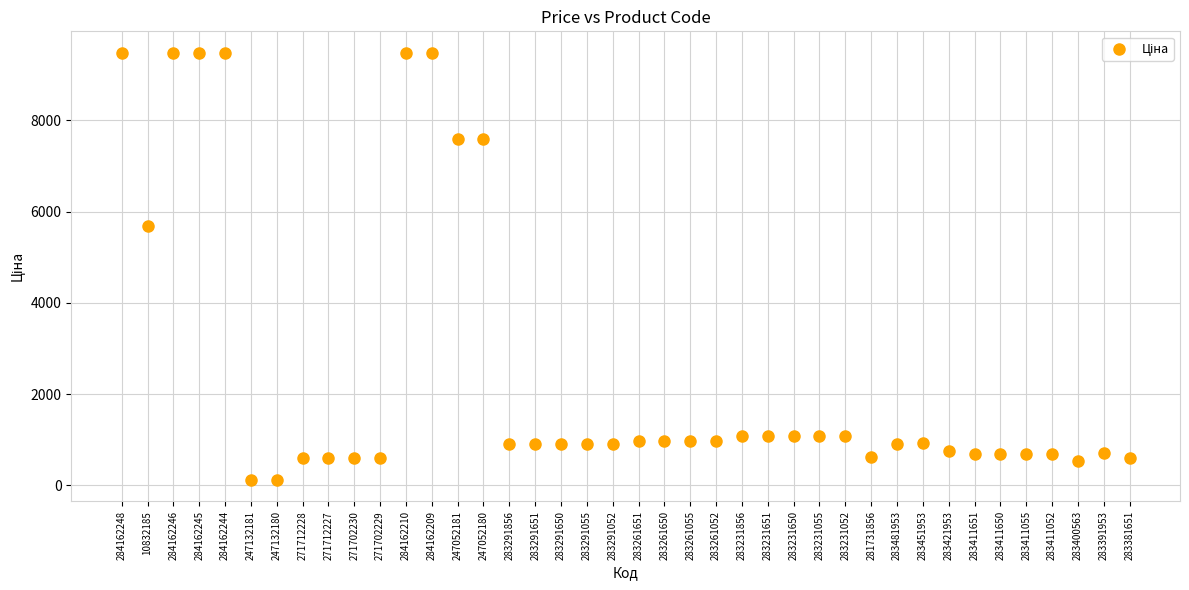

What is the range of Y values (max minus min)?

9366.0